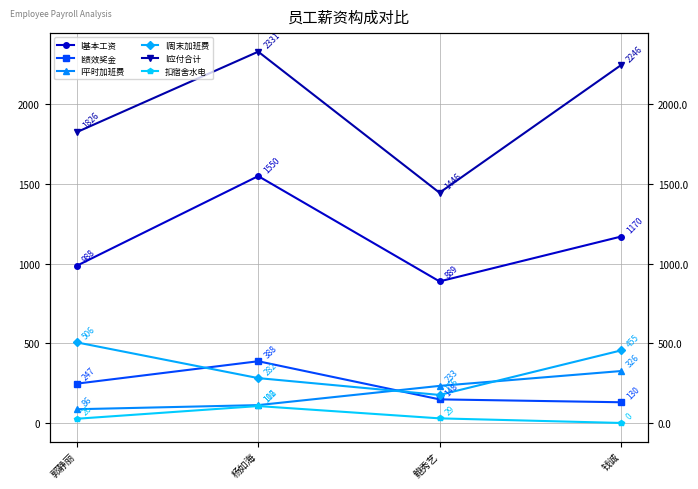

What is the spread (max minus min) of values at 钱诚?

2246.0